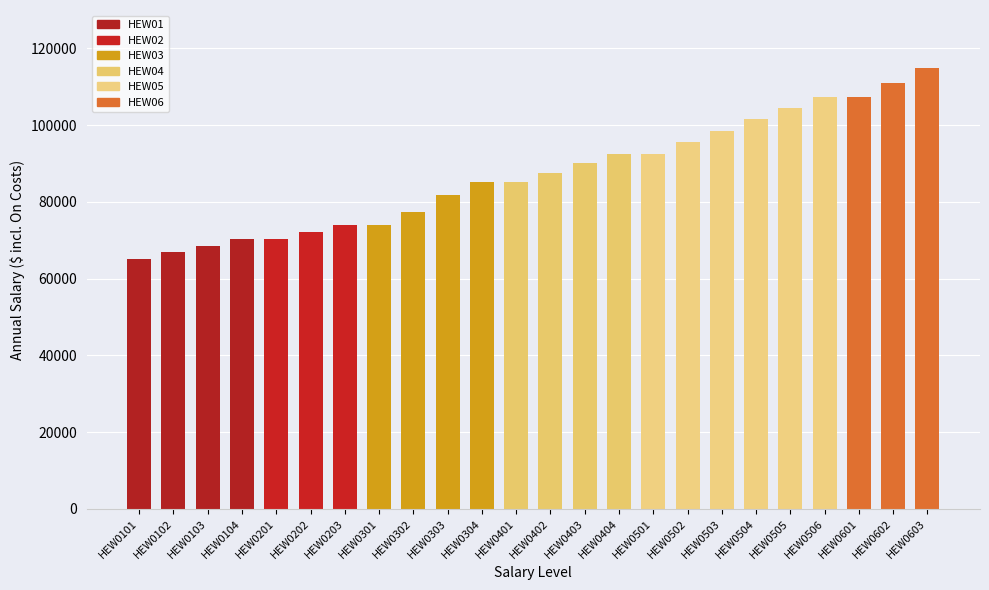

What is the value of the 13th bar from the left?

87633.9